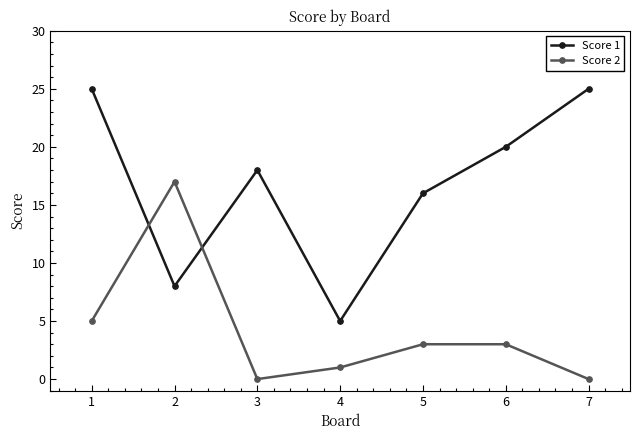

True or false: Score 2 has a value of 3 at 6.

True